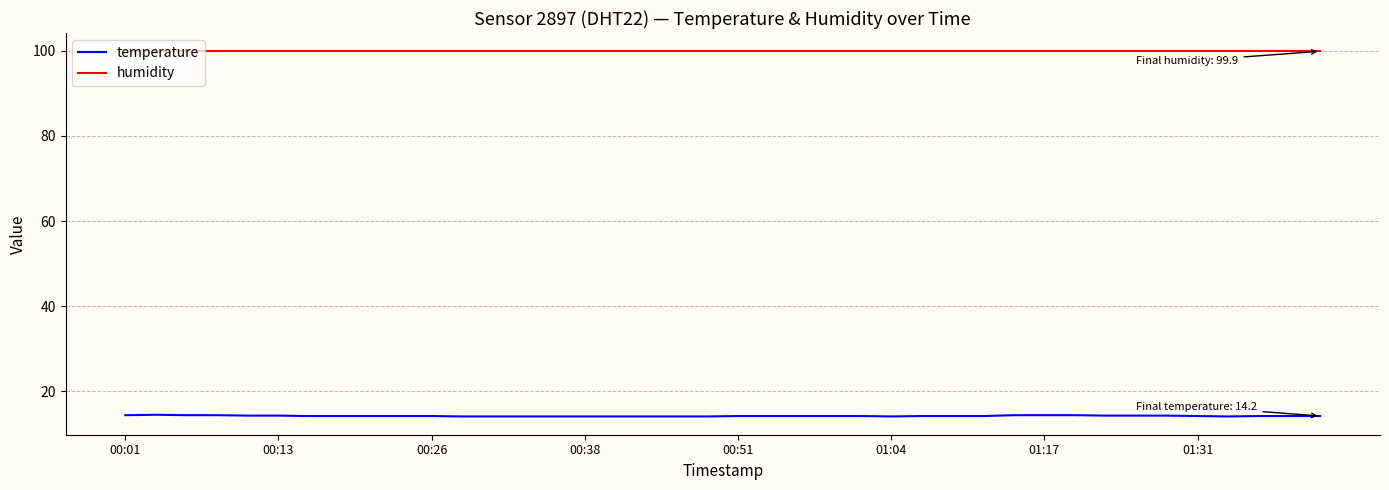

Which series has the largest total across all categories?

humidity